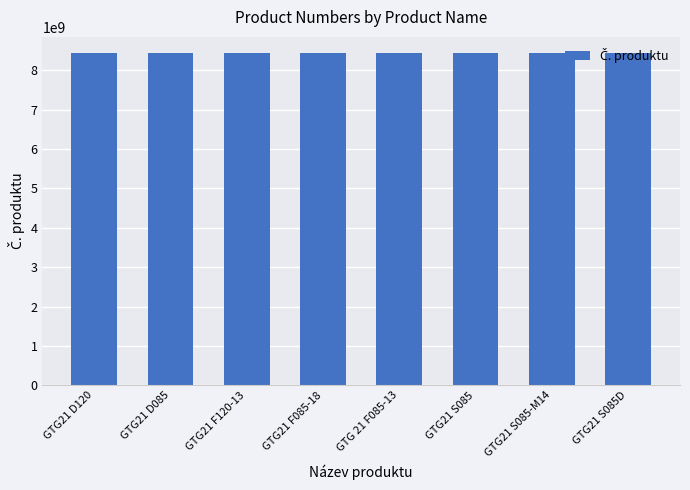

What is the label of the 7th bar from the left?

GTG21 S085-M14